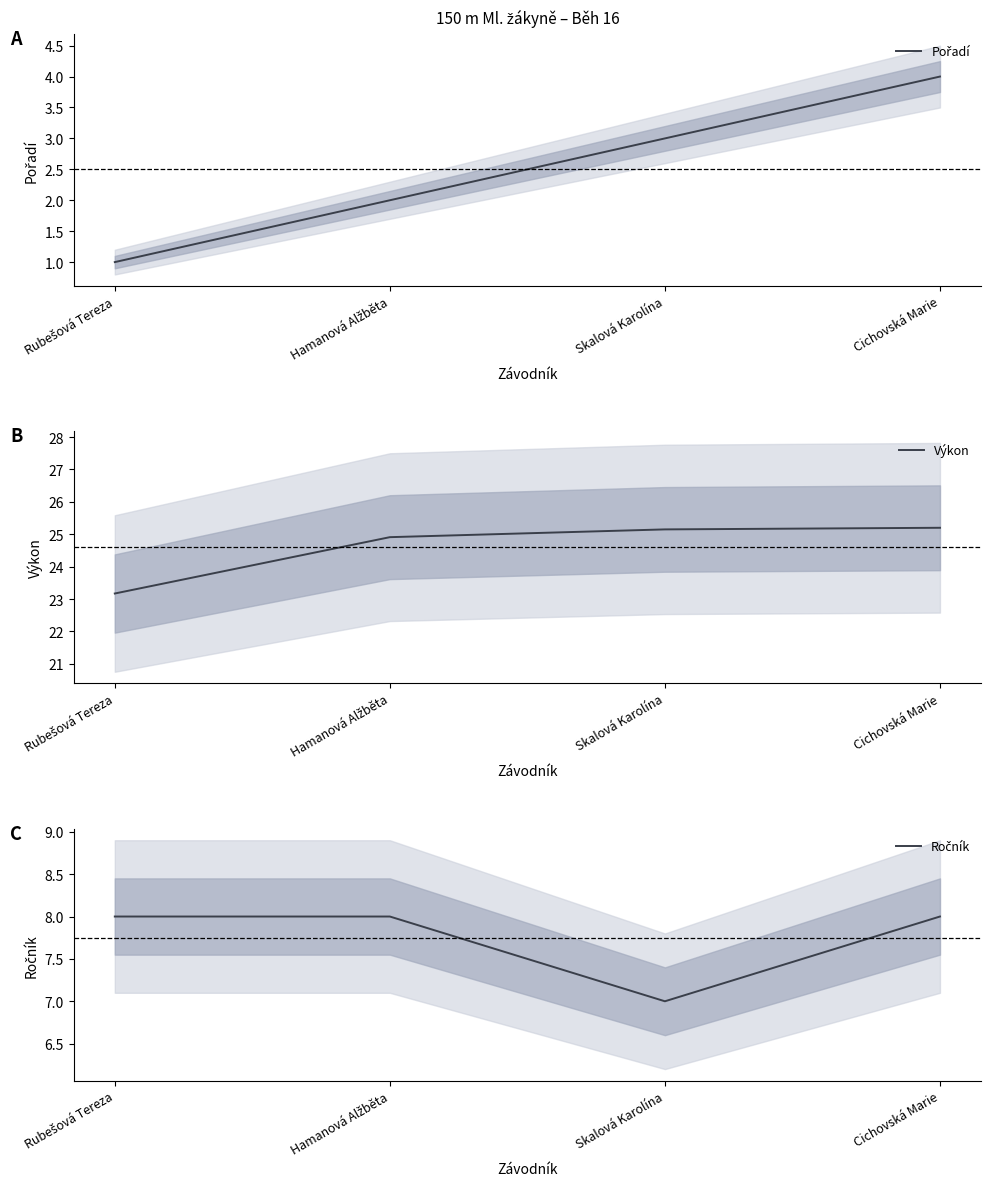

True or false: Výkon and Pořadí cross at least once.

False